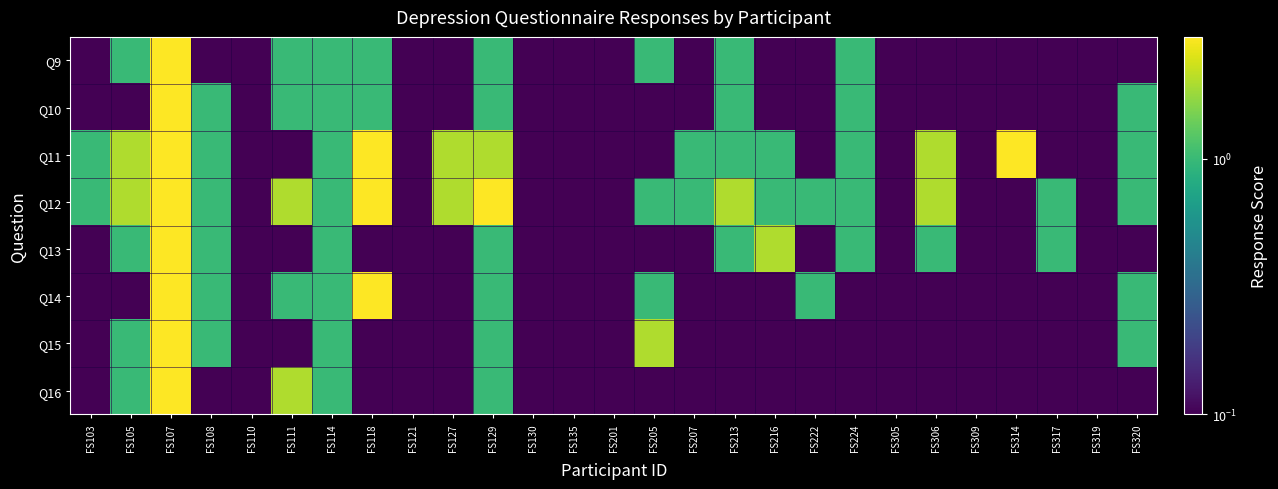

Rank the series by their maximum value, from highest to lowest.

Q9, Q10, Q11, Q12, Q13, Q14, Q15, Q16